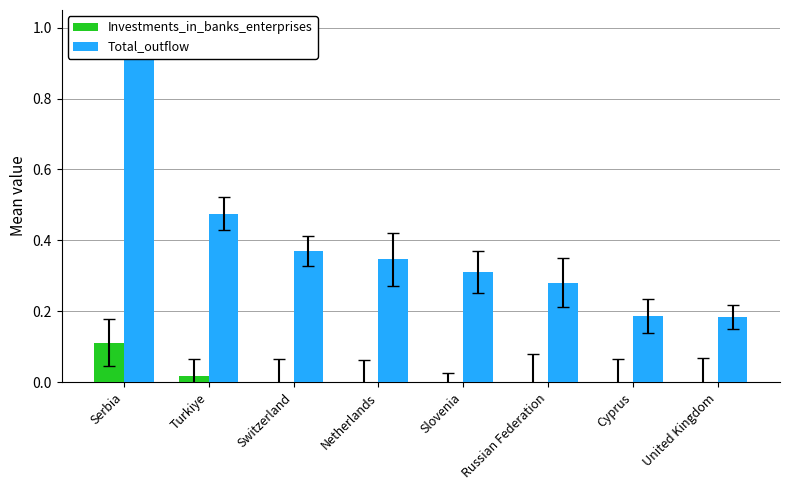

Read the Total_outflow value at United Kingdom.

0.2